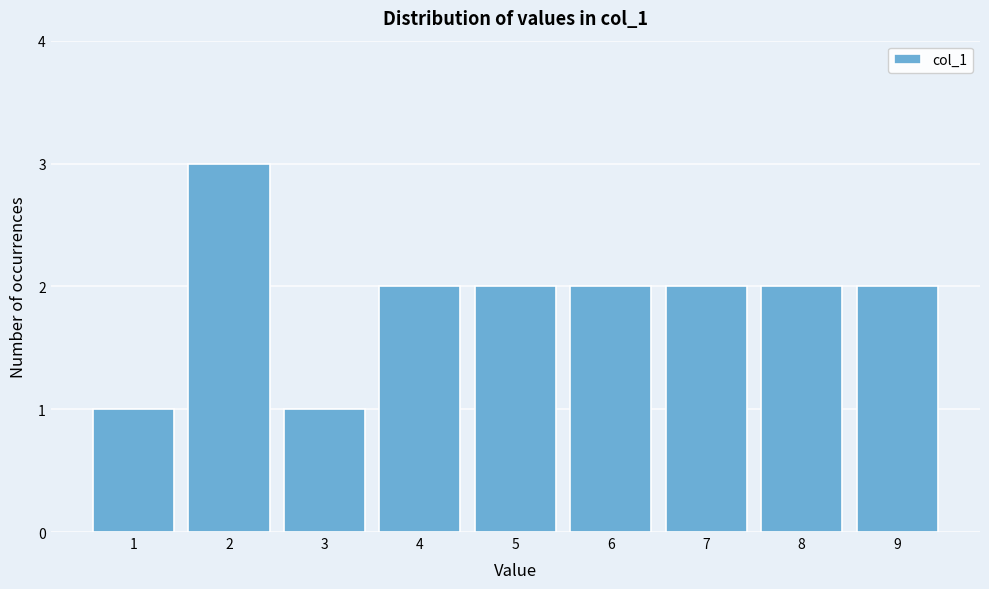

Which range on the x-axis has the tallest bar?

1.5 to 2.5